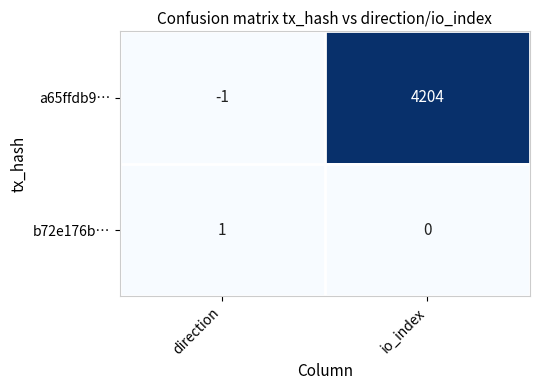

At which category is the sum across all series the highest?

io_index